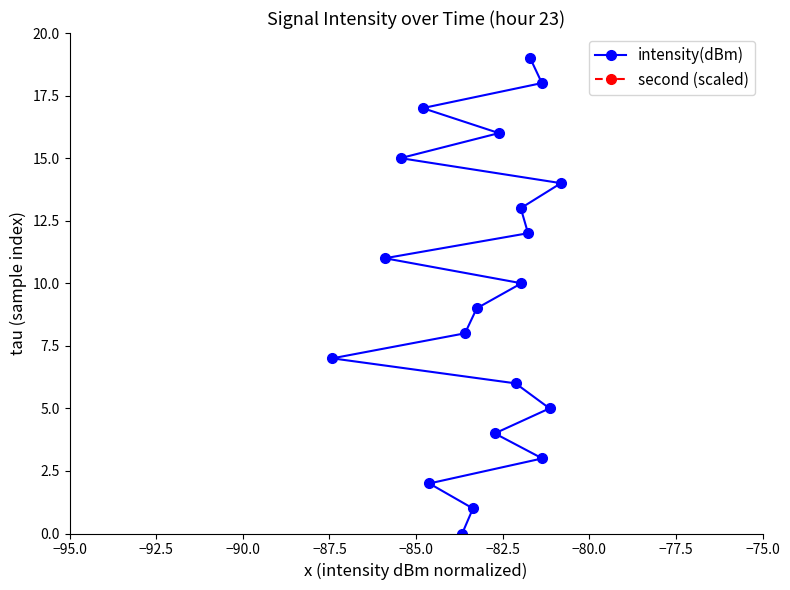

How many data points does each series have?

20